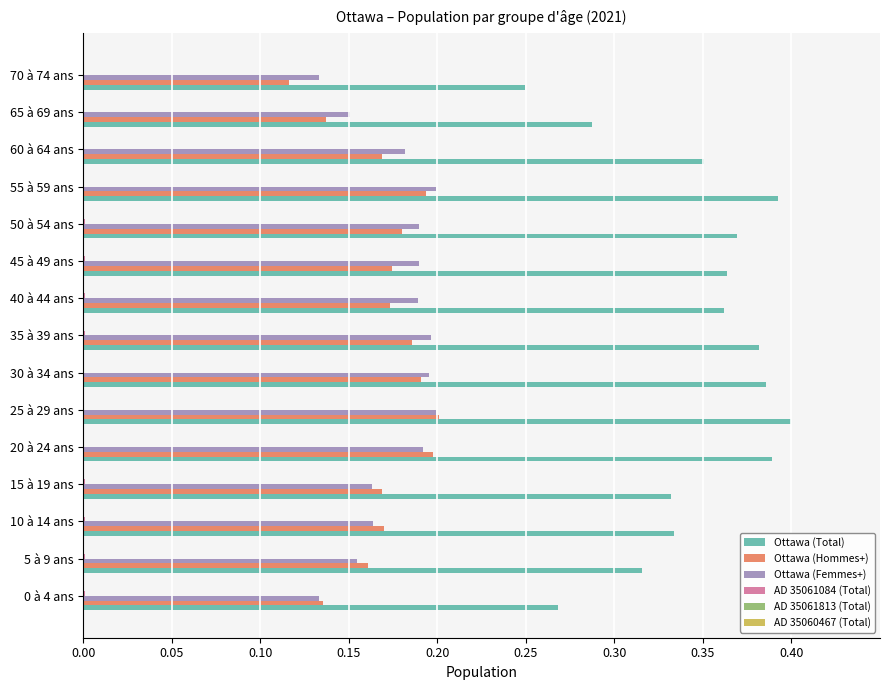

True or false: Ottawa (Total) has a value of 0.5 at 20 à 24 ans.

False